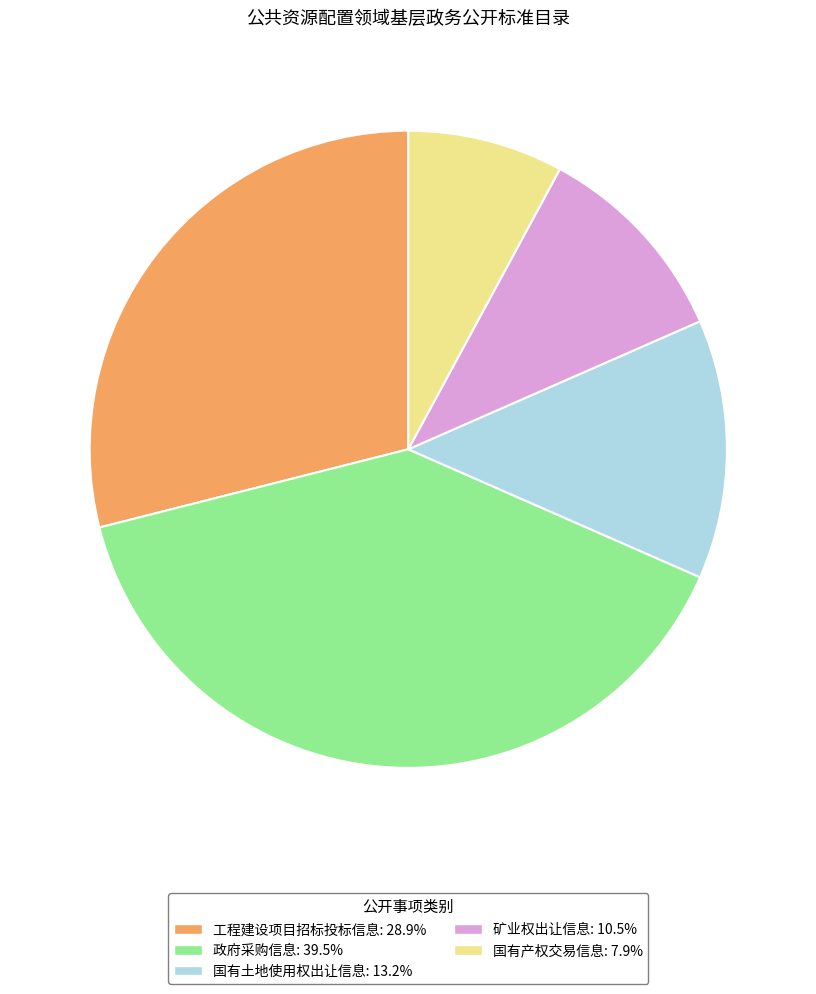

What is the ratio of the value at 矿业权出让信息: 10.5% to the value at 国有产权交易信息: 7.9%?

1.3